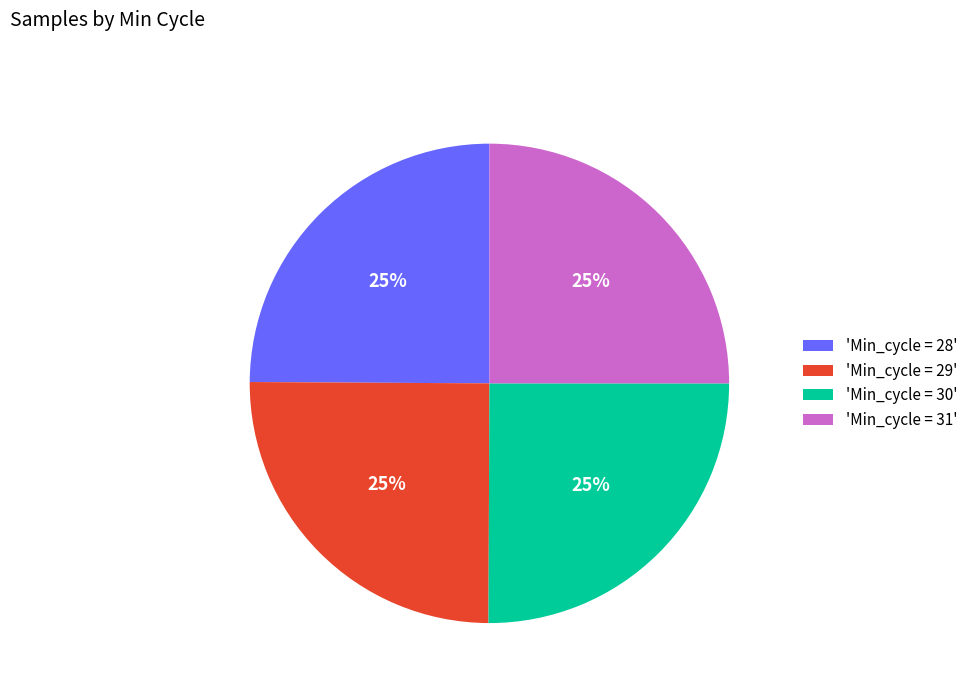

How many segments does this pie chart have?

4